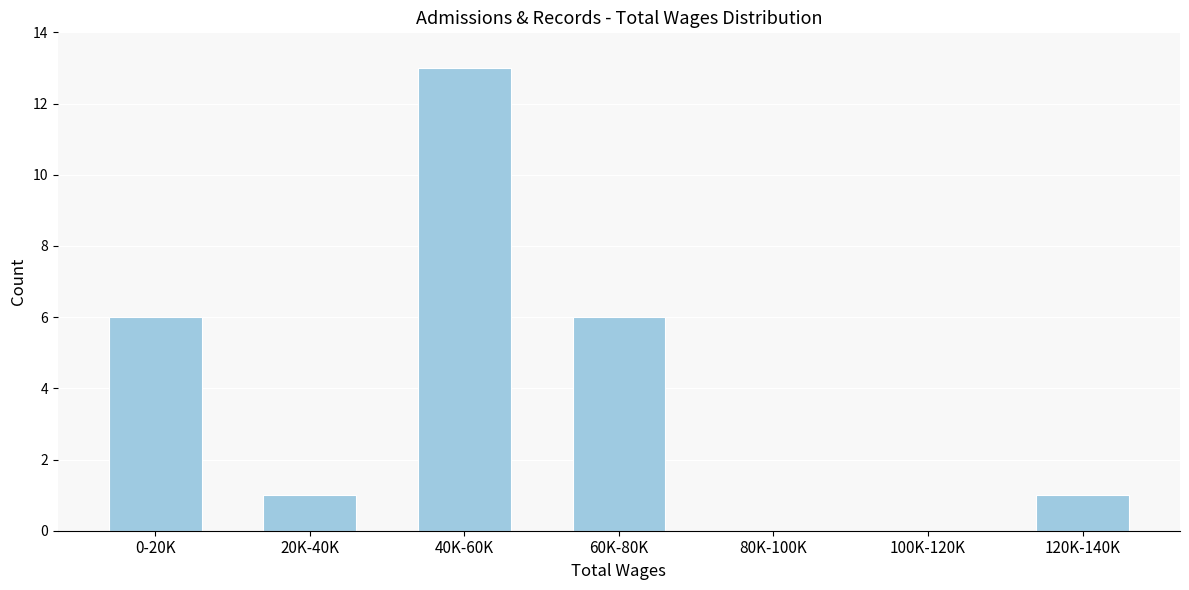

Reading left to right, what are all the values shown in this chart?

0-20K=6	20K-40K=1	40K-60K=13	60K-80K=6	80K-100K=0	100K-120K=0	120K-140K=1